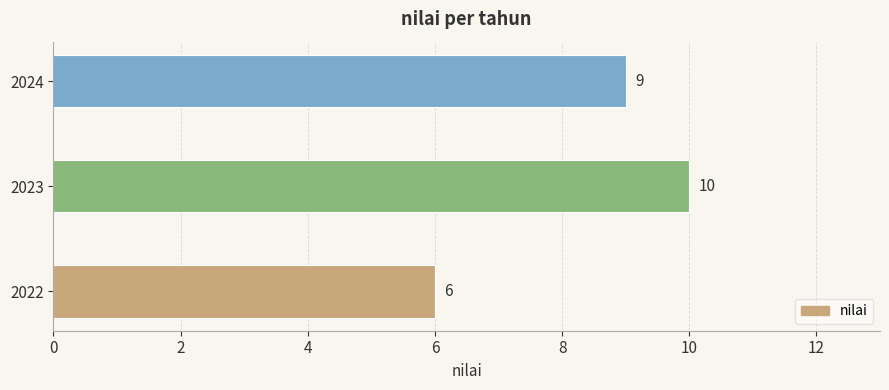

Which has a higher value, 2022 or 2023?

2023